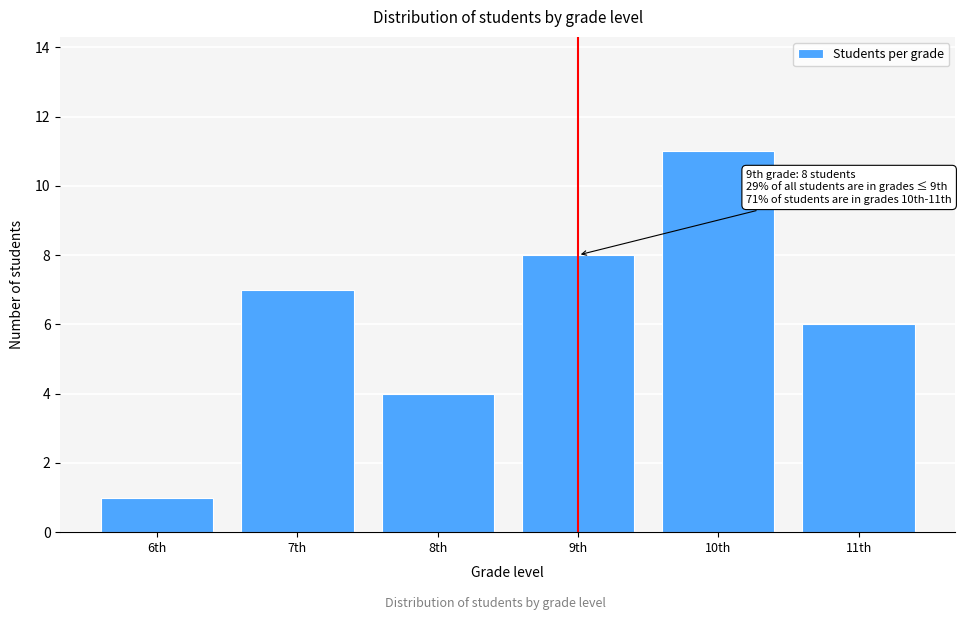

Reading right to left, transcribe all the data shown in this chart.

6	11	8	4	7	1